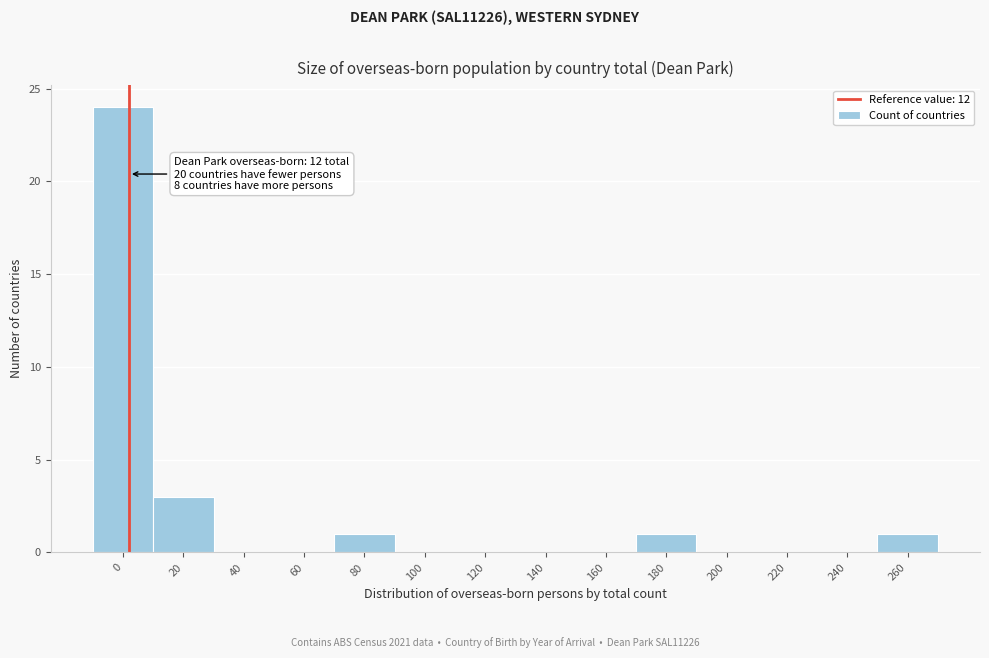

Reading left to right, list all the values displayed in this chart.

0=24	20=3	40=0	60=0	80=1	100=0	120=0	140=0	160=0	180=1	200=0	220=0	240=0	260=1